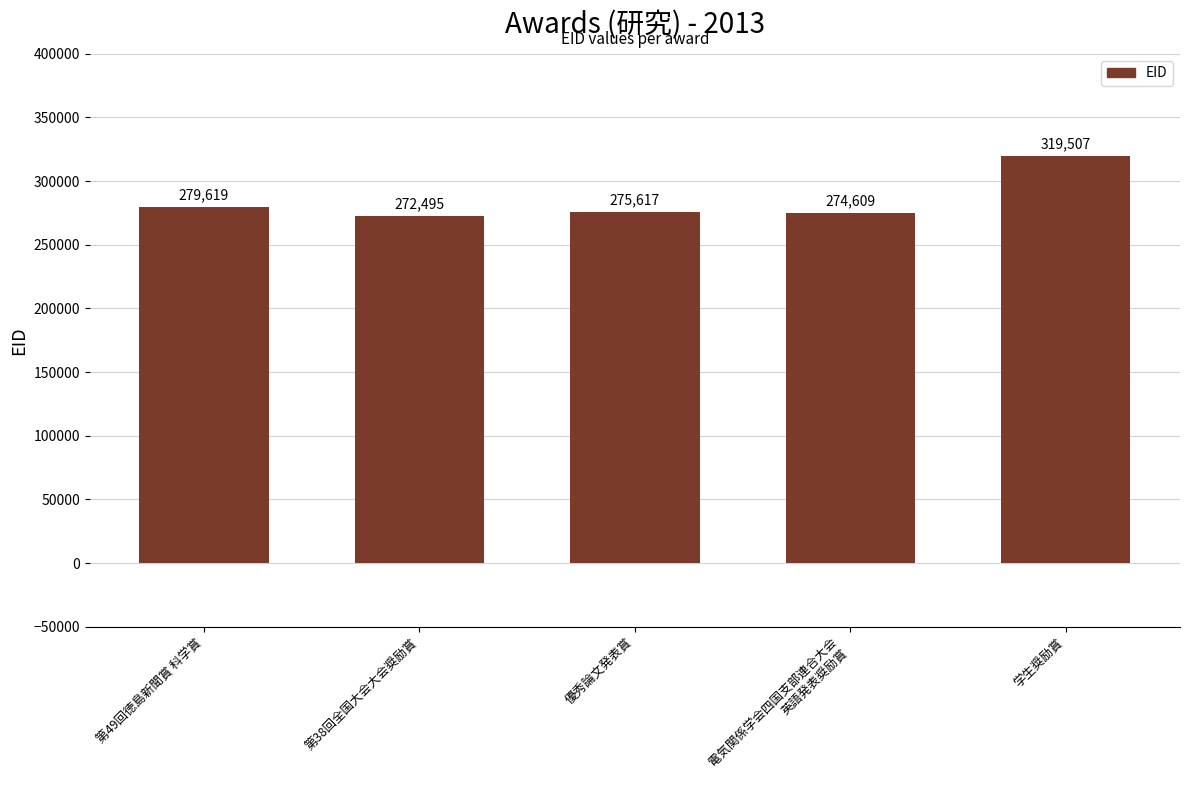

What is the label of the 3rd bar from the left?

優秀論文発表賞